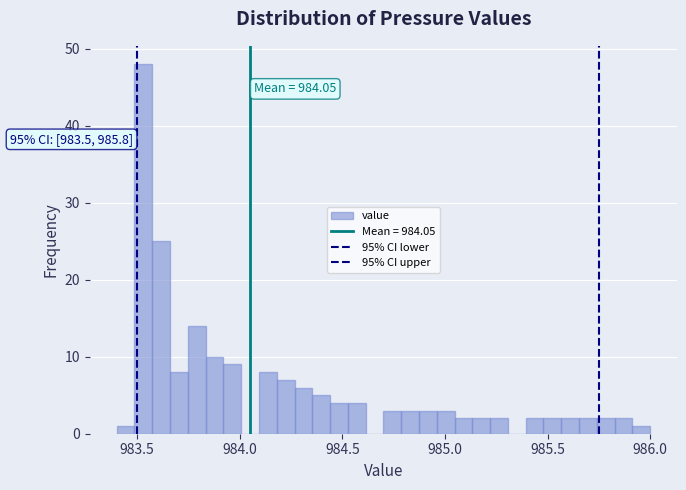

Around what value on the x-axis is the tallest bar? Give the approximate position of its centre, as read against the axis.

983.55